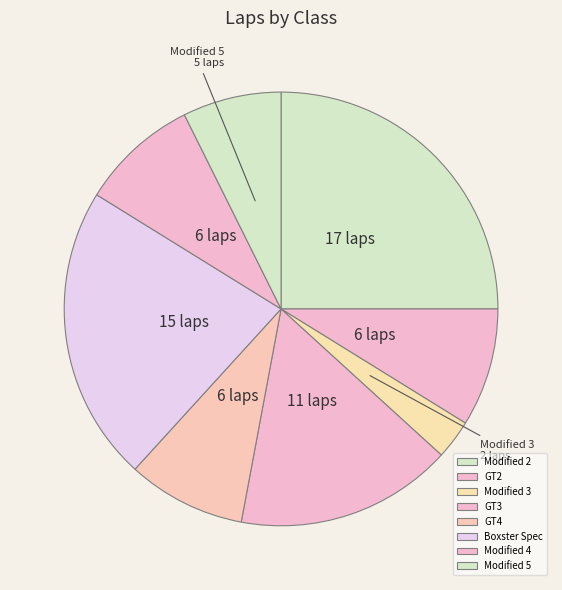

Which slice is the largest?

Modified 2